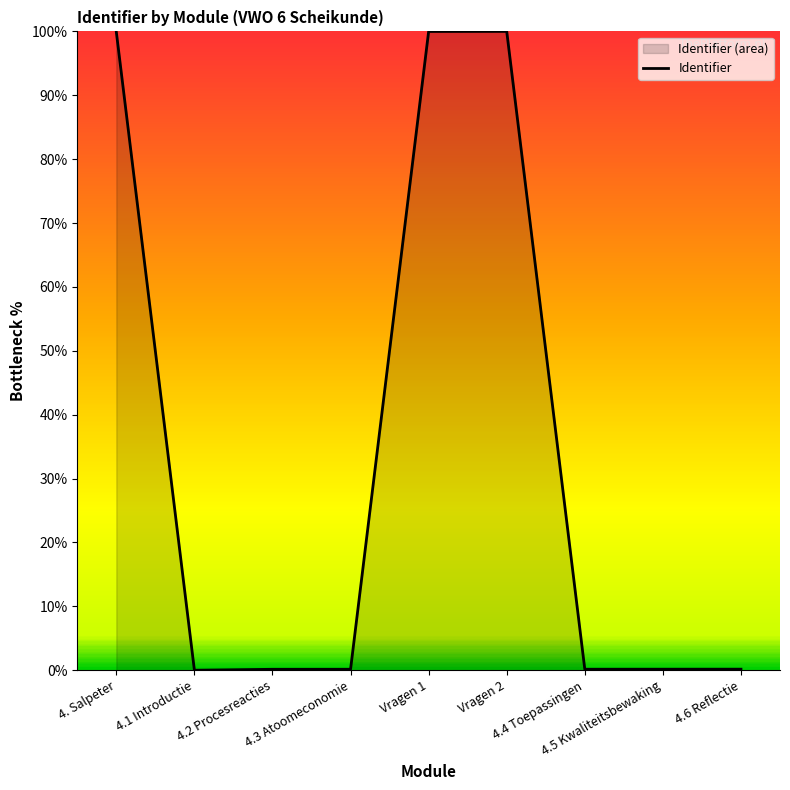

What is the sum of the values at 4.1 Introductie and 4.3 Atoomeconomie?

0.1